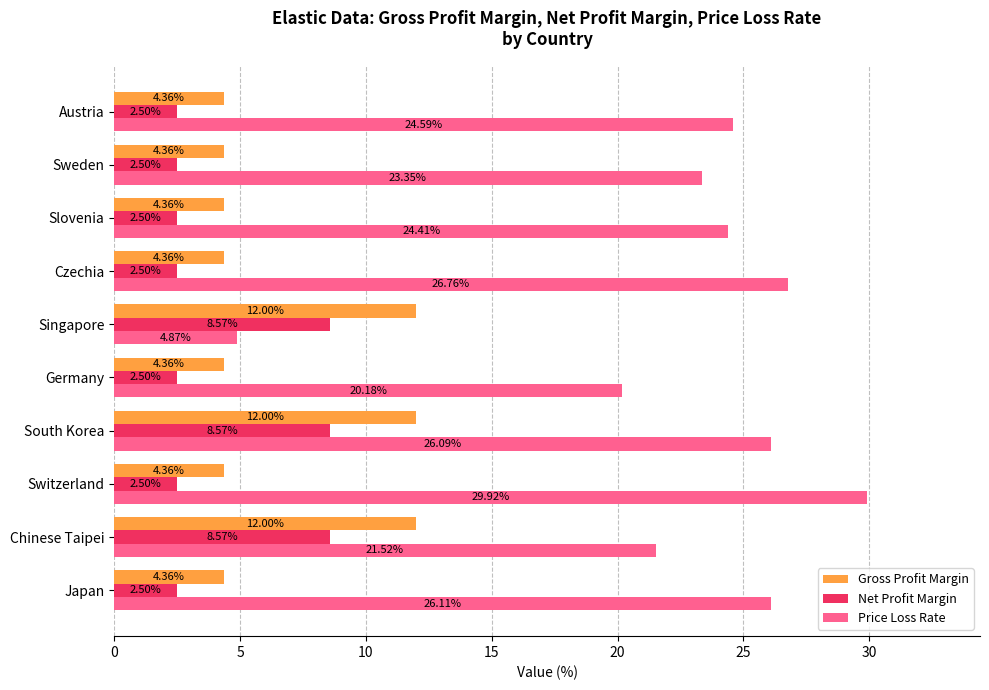

Which series changed the most between Japan and Slovenia?

Price Loss Rate